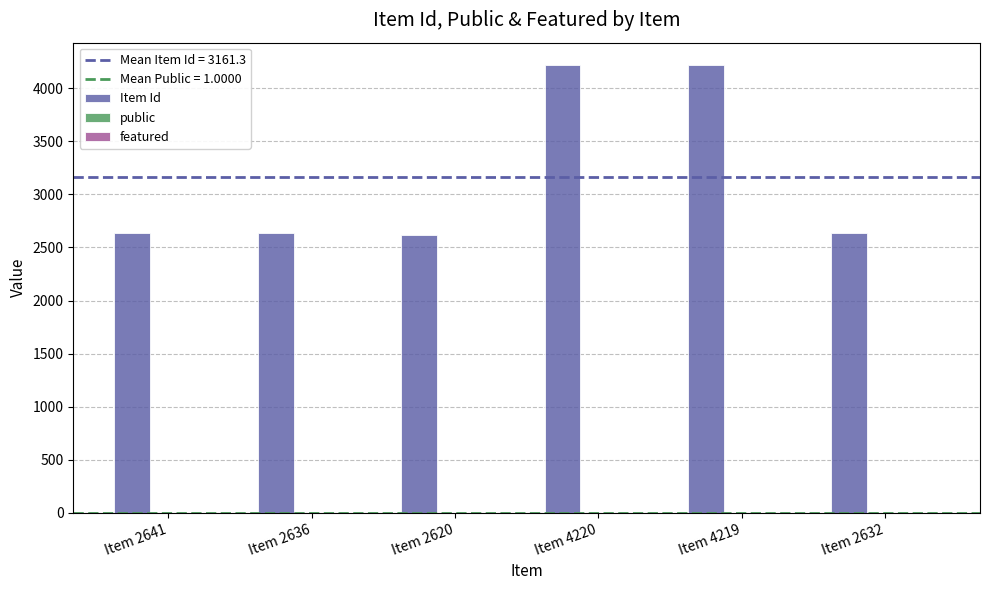

Between Item 2641 and Item 4219, which series saw the biggest shift?

Item Id